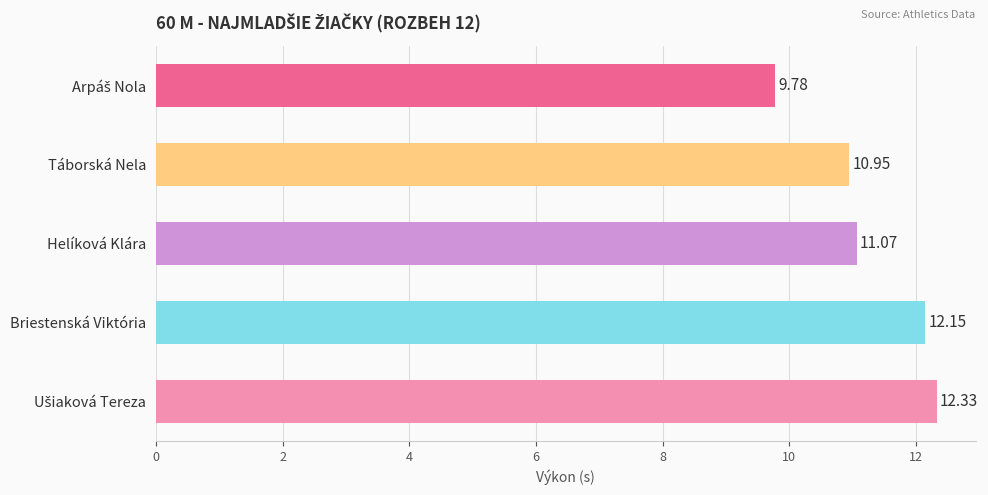

What is the maximum value shown in the chart?

12.3